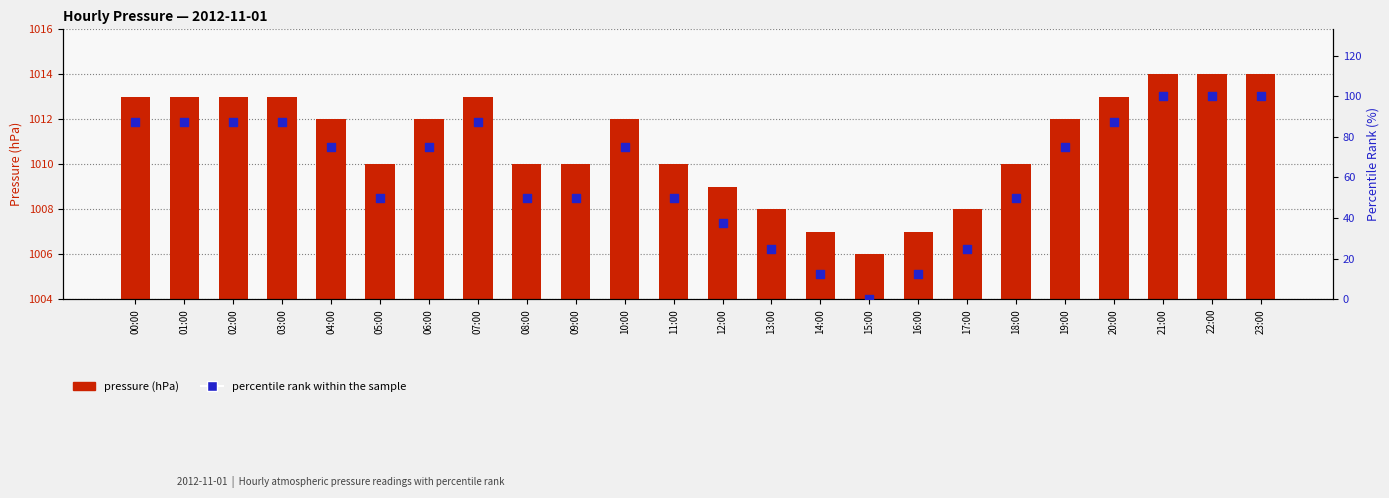

What is the total value across all series at 20:00?

1100.5